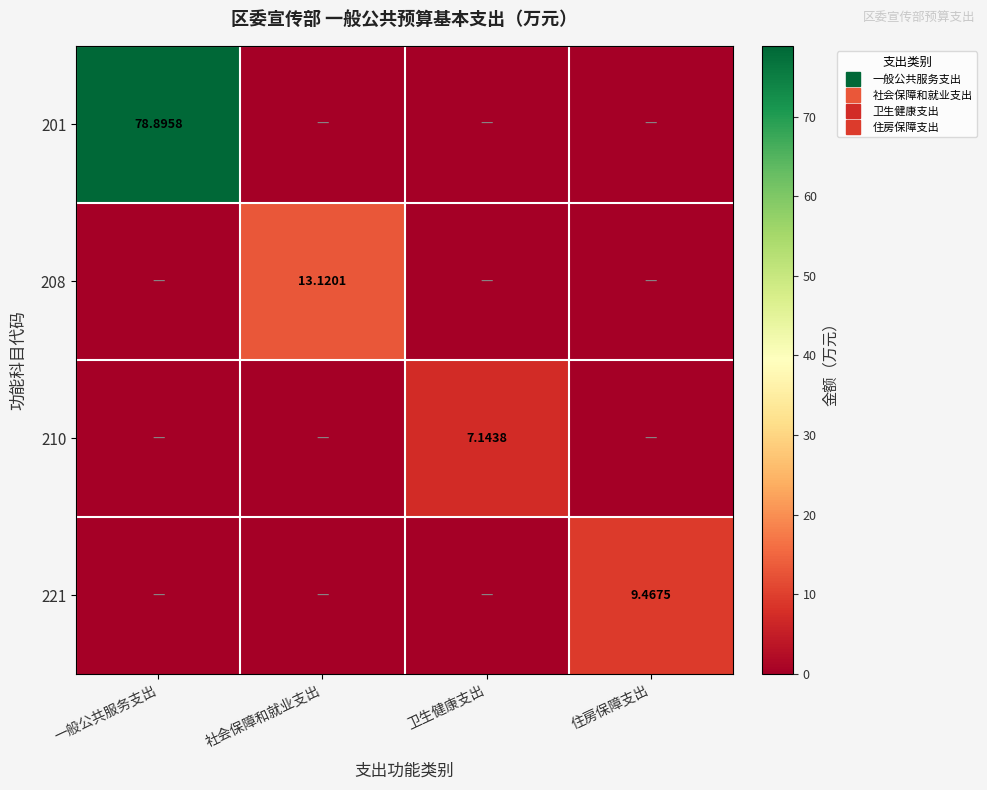

True or false: 221 has a value of 16.8 at 住房保障支出.

False